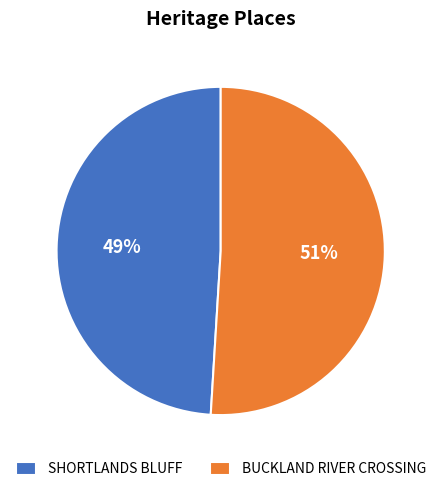

How many slices are in this pie chart?

2